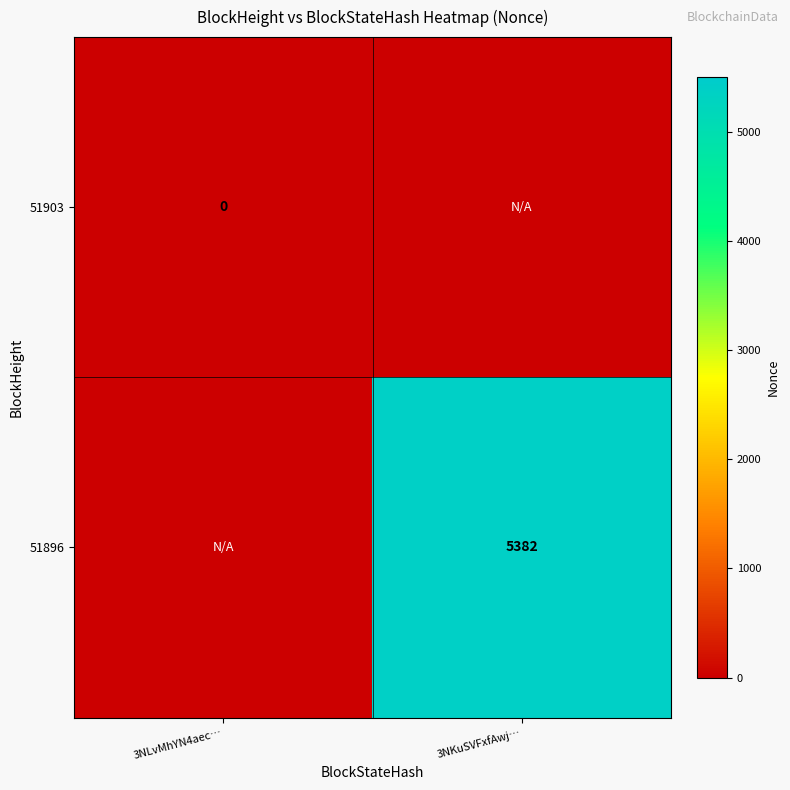

Is it true that 51896 equals 5382 at 3NKuSVFxfAwj…?

True